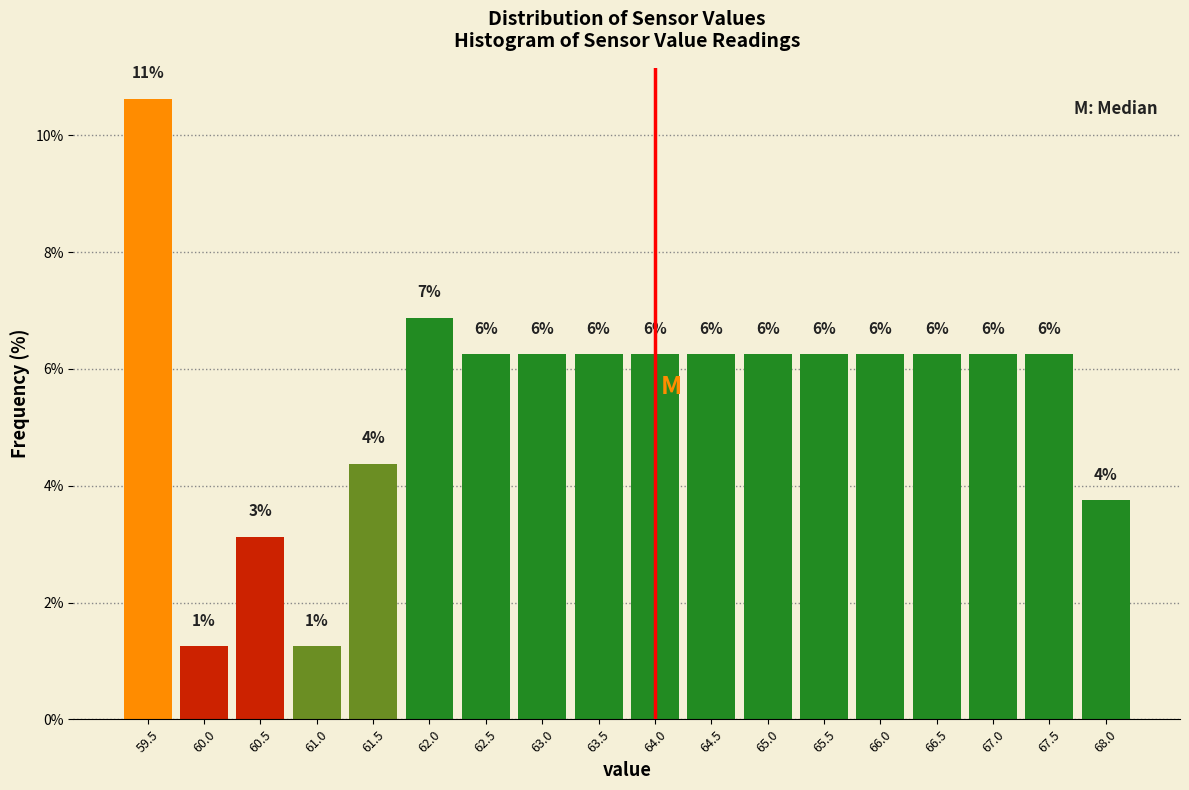

How many bars are there in total?

18